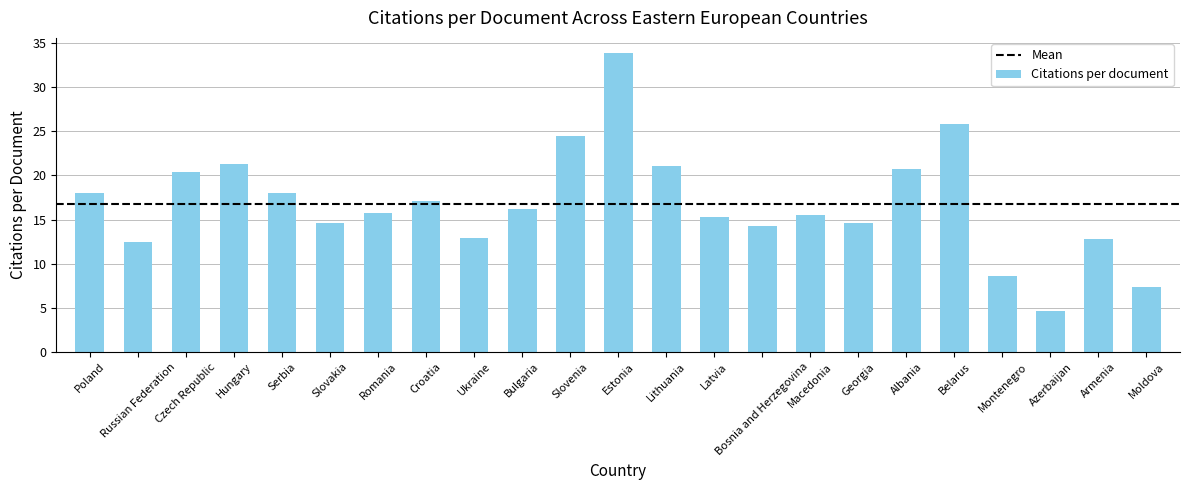

What is the approximate value at Macedonia?

15.5